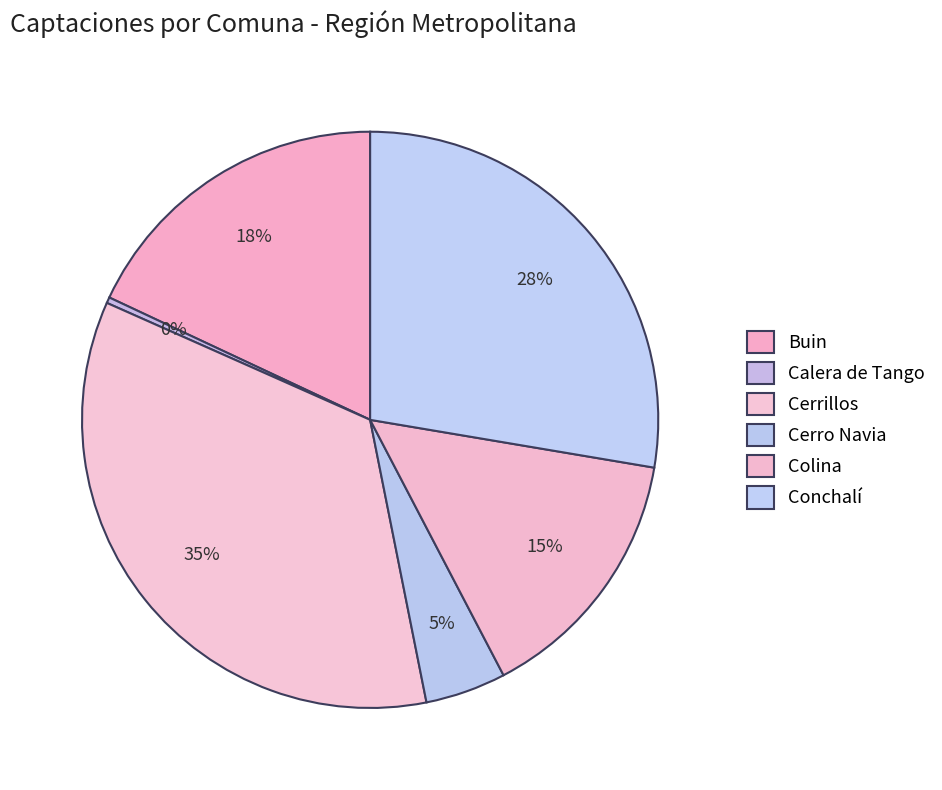

How many slices are in this pie chart?

6